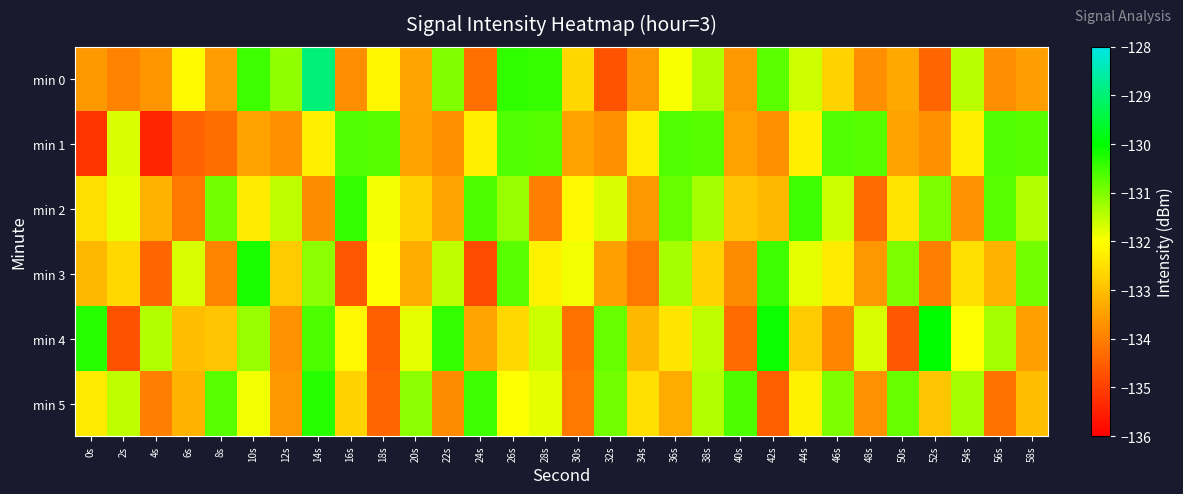

At which category is the sum across all series the highest?

14s